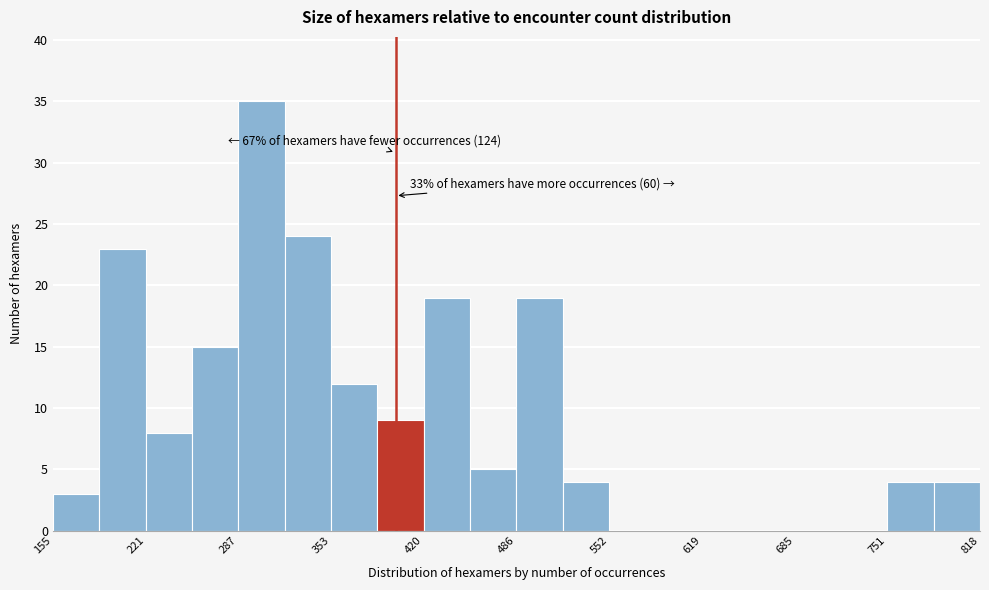

Read against the x-axis, roughly where is the centre of the tallest bar?

300